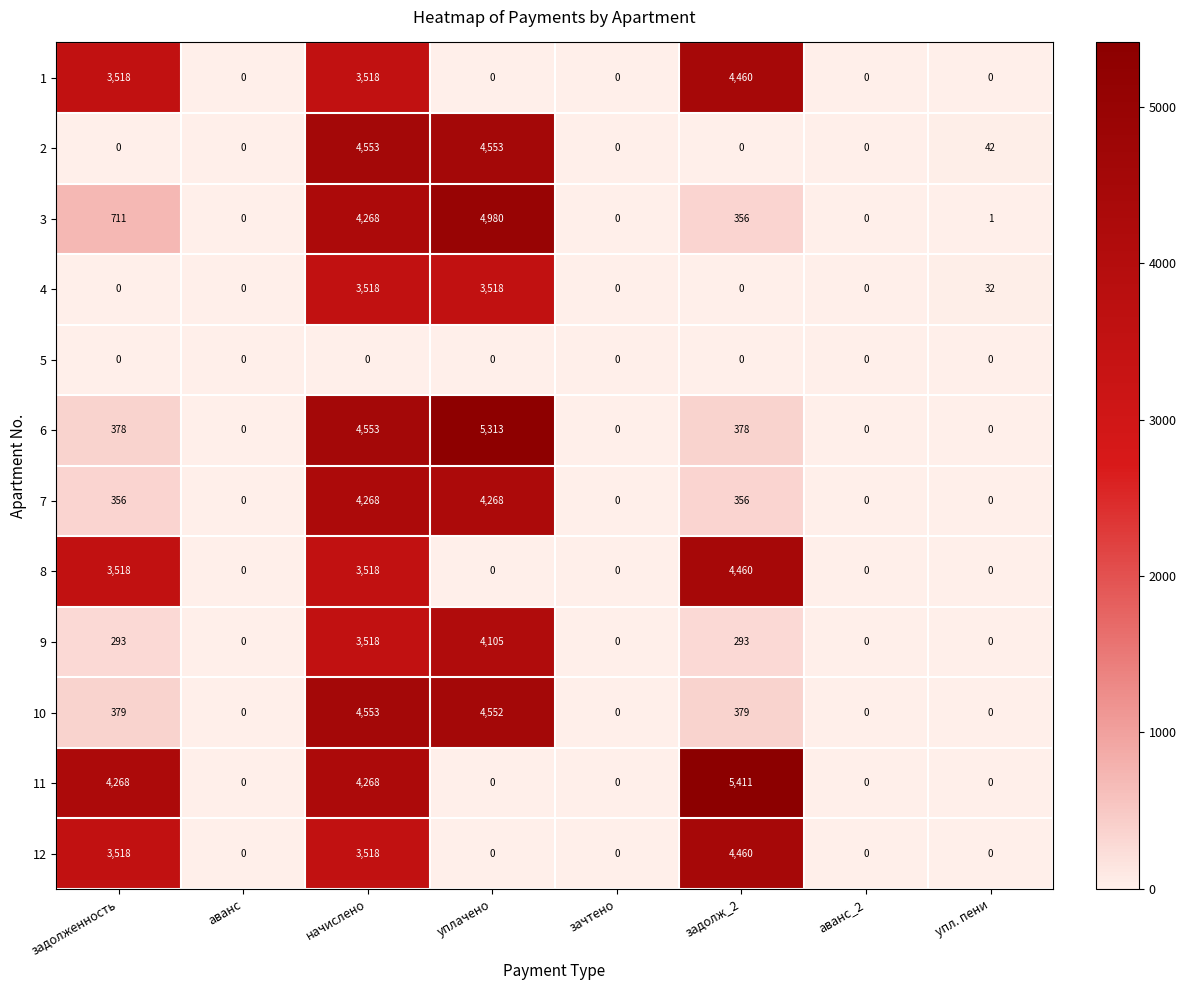

At how many categories does at least one series exceed 2511?

4